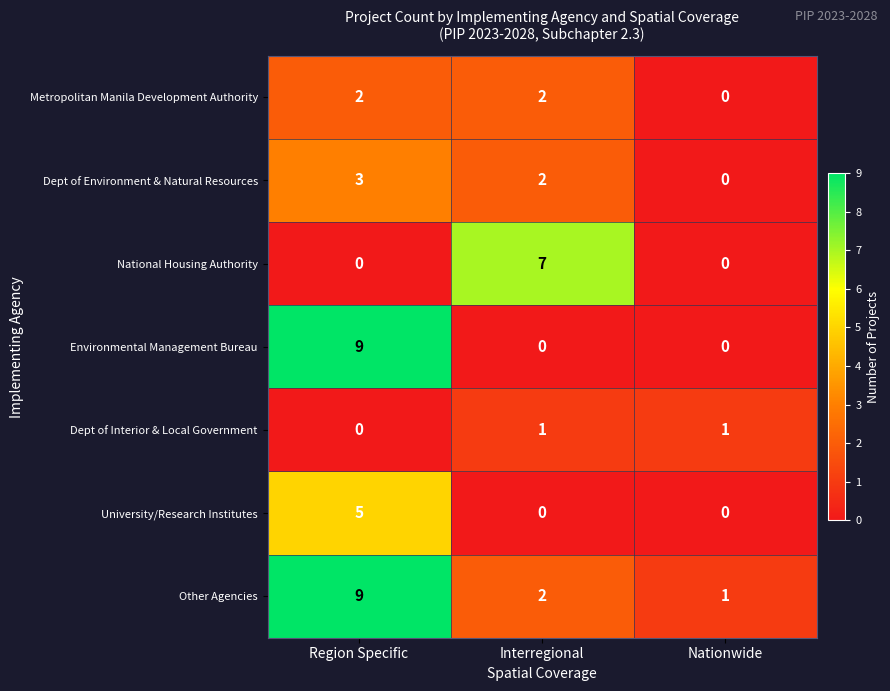

Which series changed the most between Region Specific and Interregional?

Environmental Management Bureau